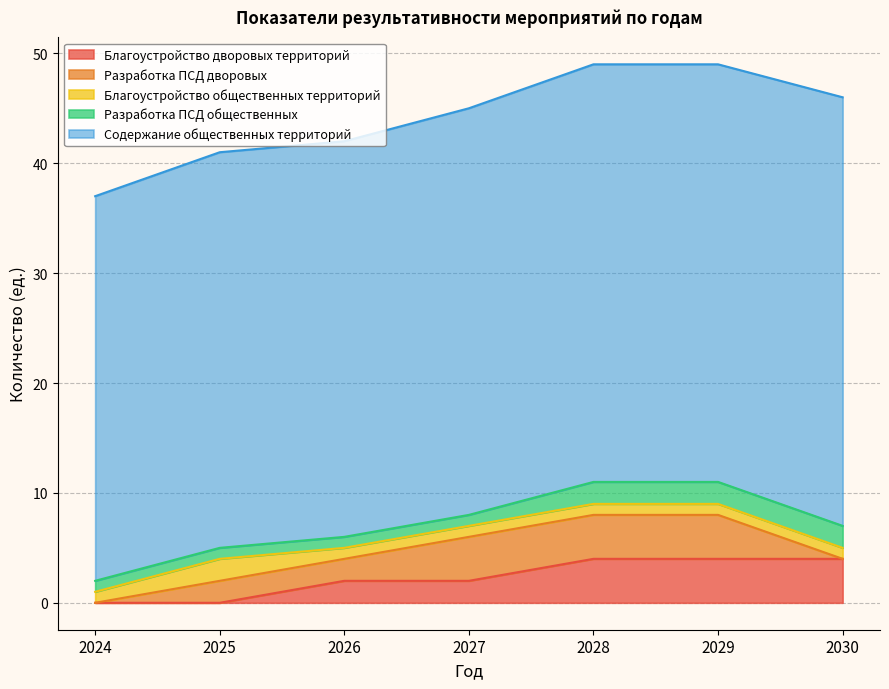

How many times do Разработка ПСД дворовых and Благоустройство общественных территорий cross each other?

1